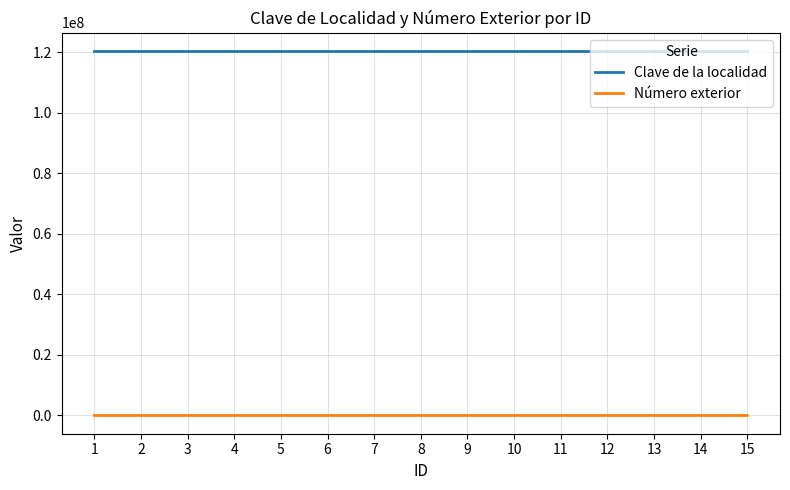

What is the difference between the highest and lowest values at 10?

120380125